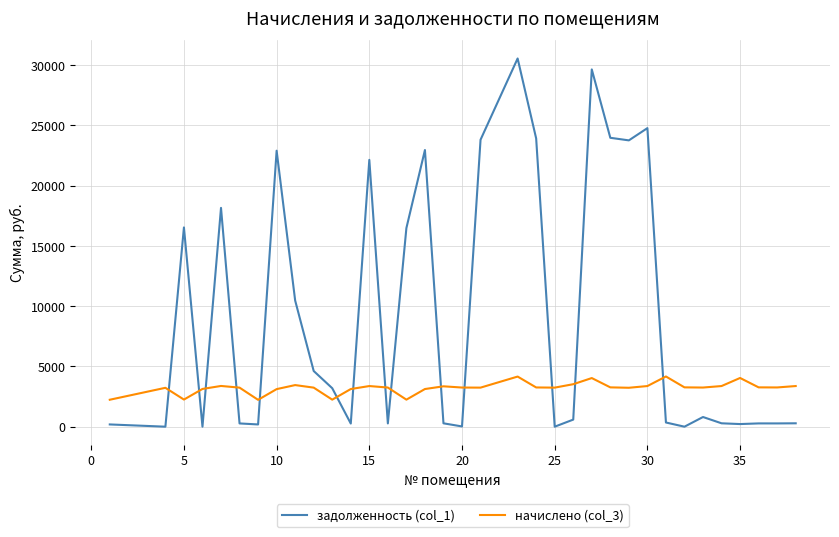

Rank the series by their average value, from highest to lowest.

задолженность (col_1), начислено (col_3)